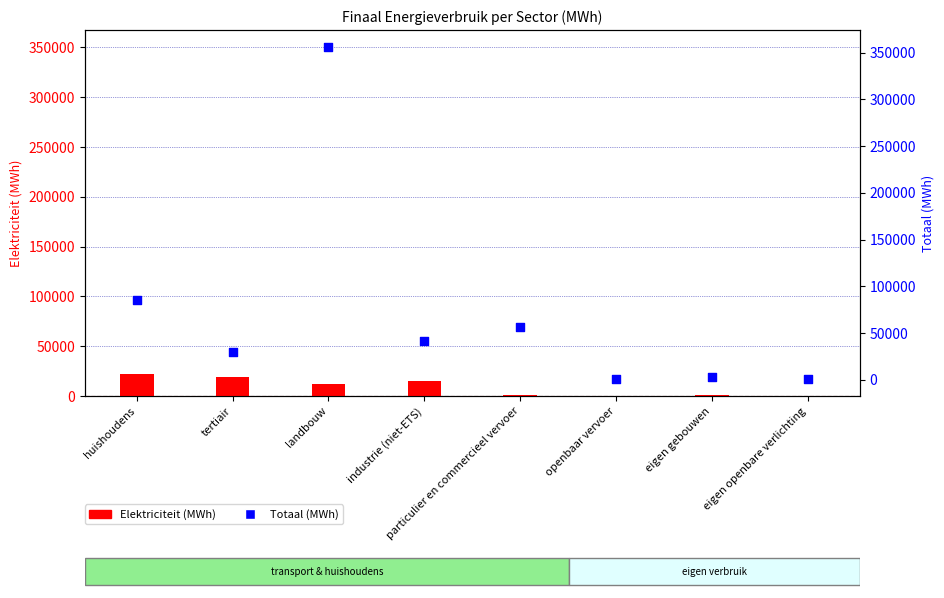

Is the value of Totaal at particulier en commercieel vervoer greater than the value of Elektriciteit at industrie (niet-ETS)?

Yes